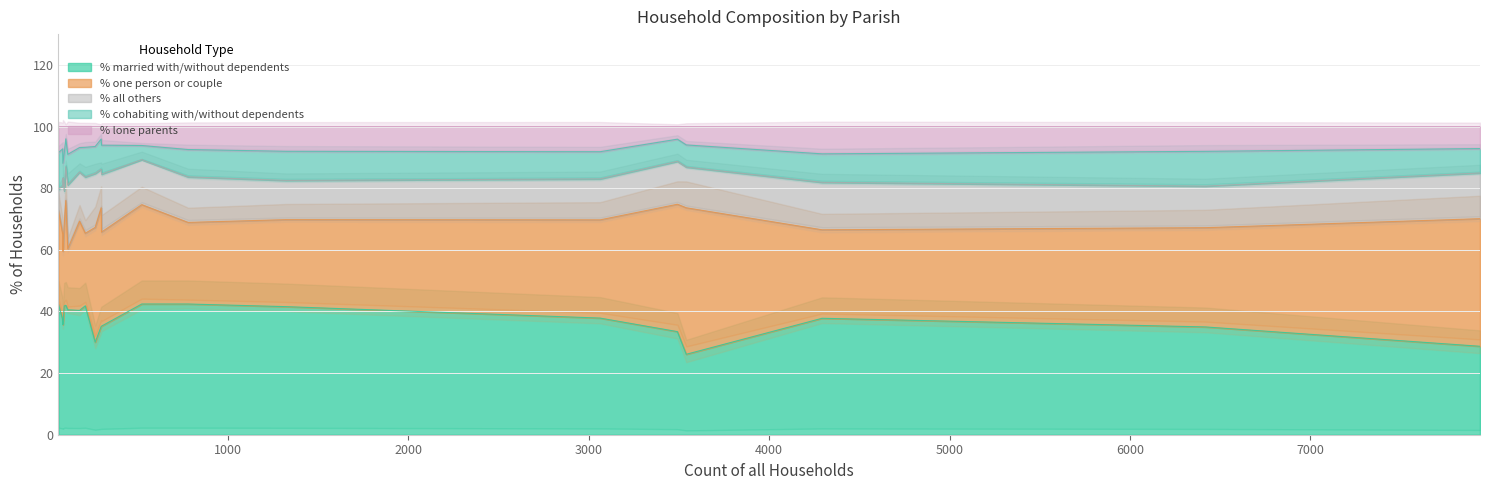

What position from the right is Verwood?

2